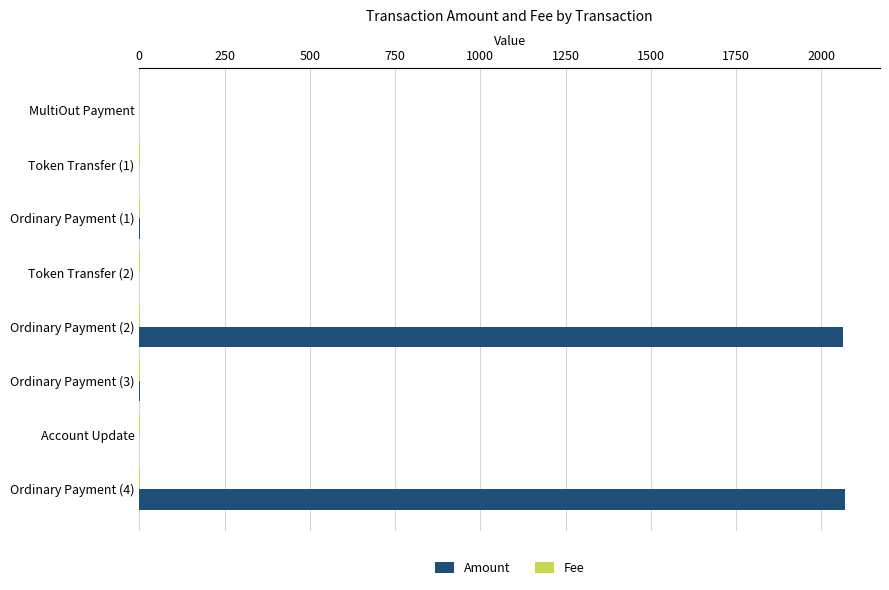

What is the greatest value displayed?

2068.8